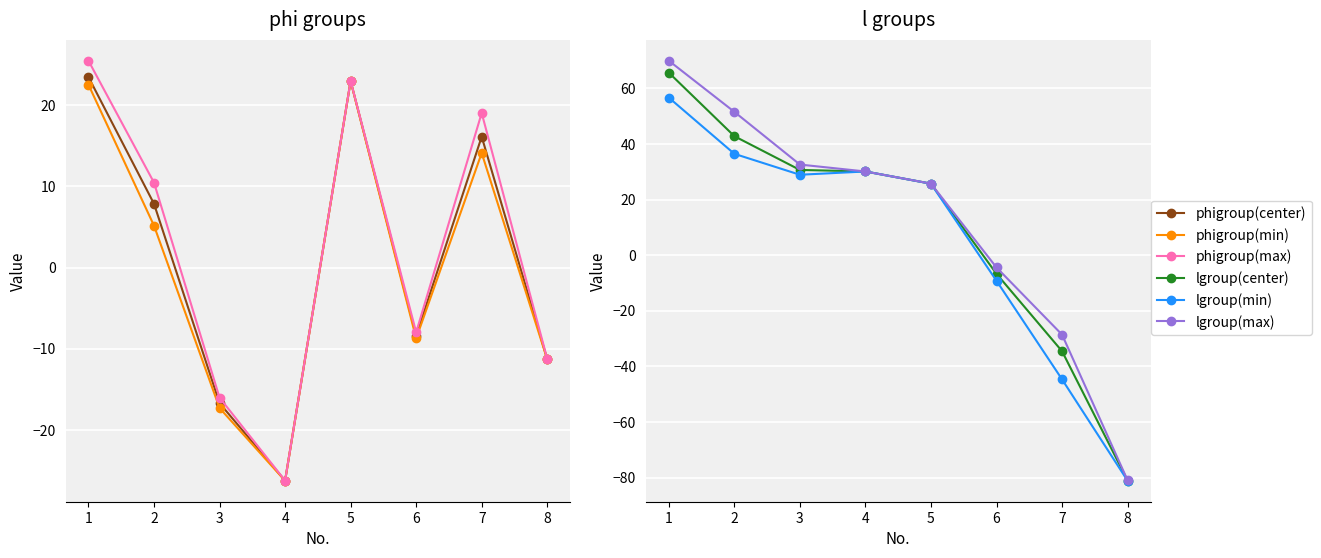

True or false: lgroup(center) and lgroup(min) cross at least once.

False